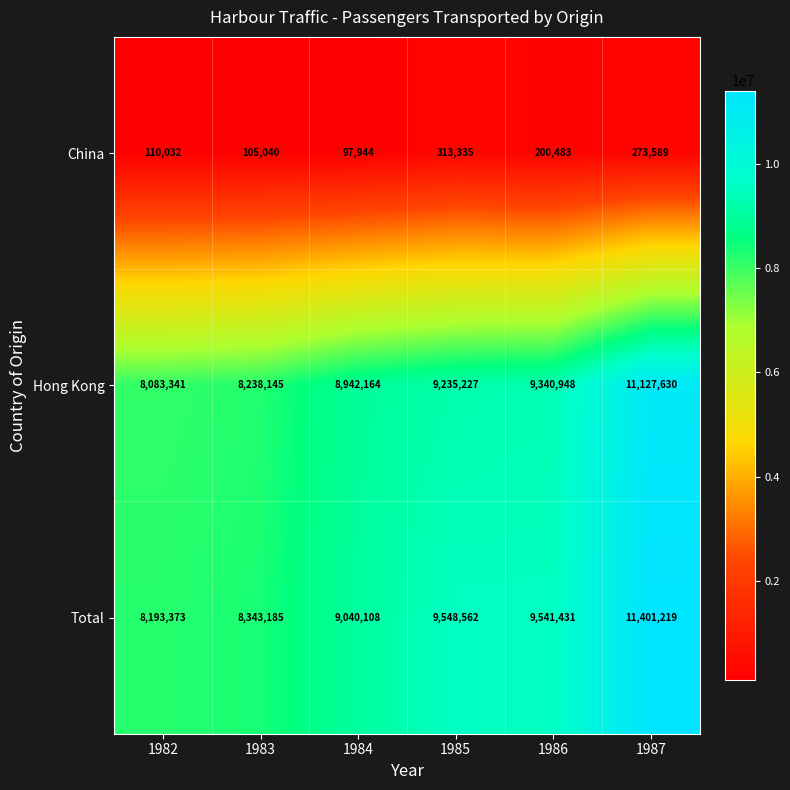

What is the difference between the maximum and second lowest values in the China series?

208295